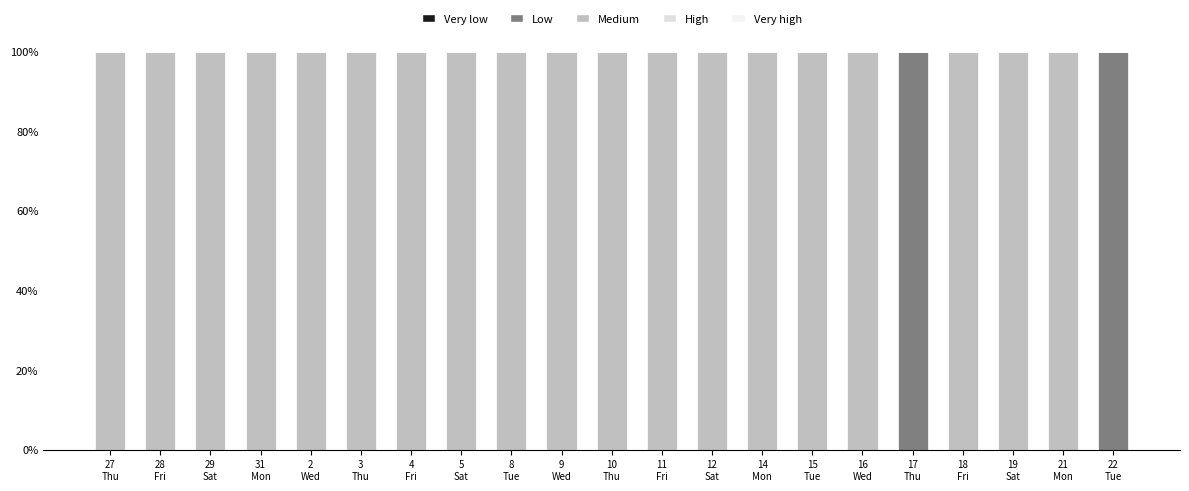

Are the bars horizontal?

No